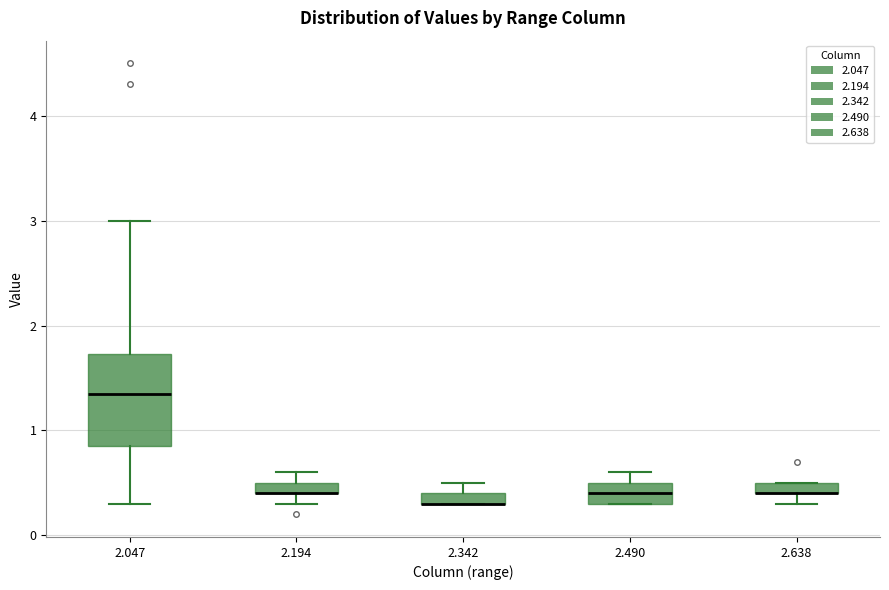

Where does the lower whisker of the box at x = 2.194 end on the y-axis? The values are not printed on the chart, so give them approximately, as read against the axis.

0.3